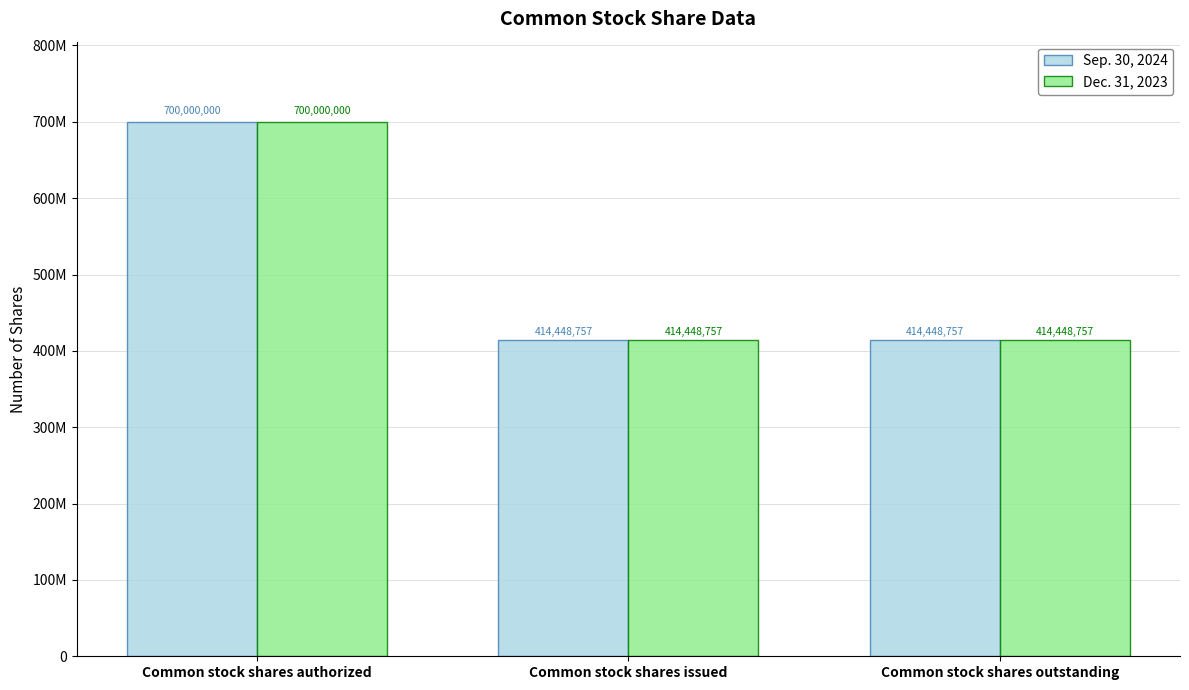

Are the bars horizontal?

No